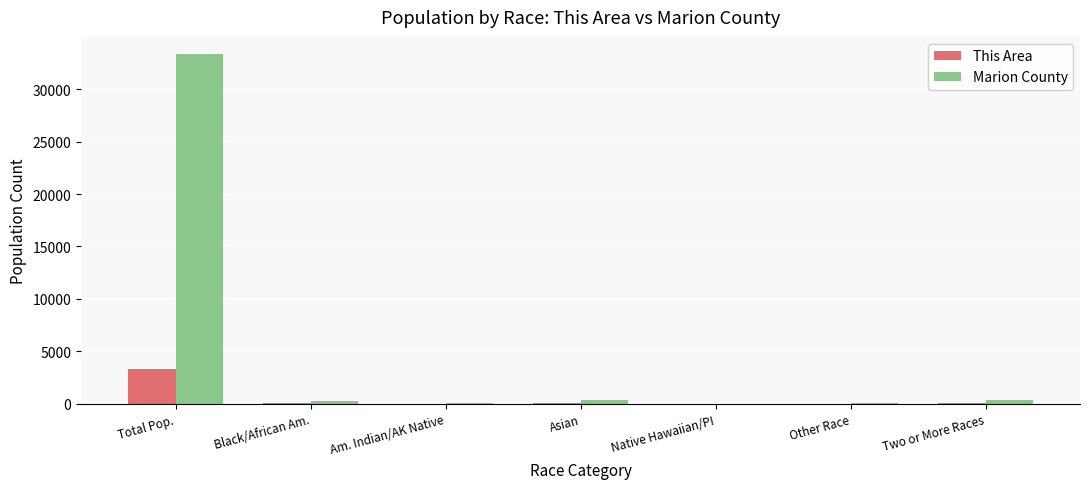

What is the maximum value shown in the chart?

33309